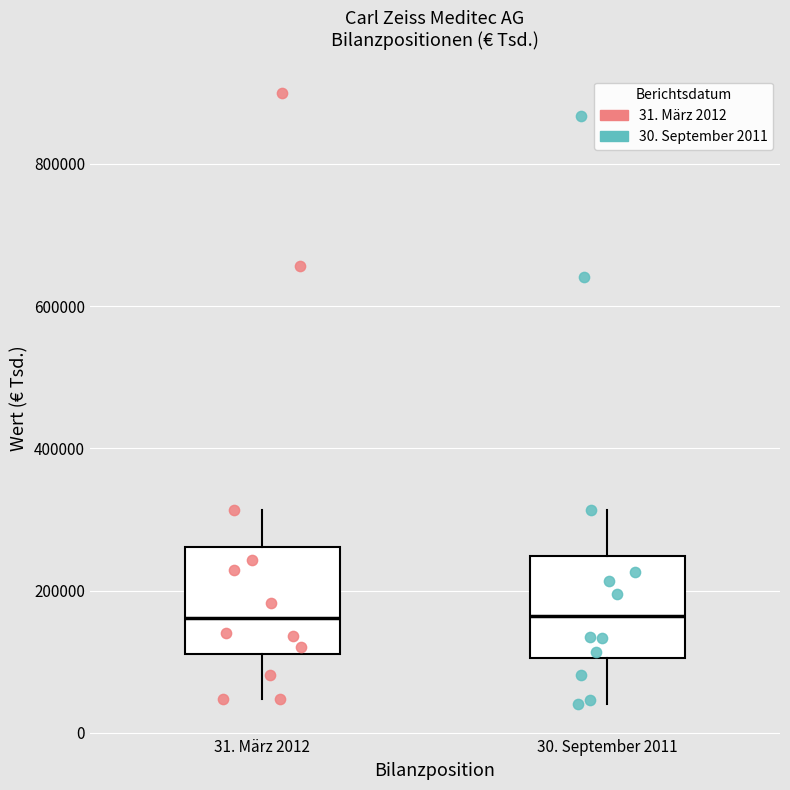

Where is the upper edge of the box for 30. September 2011 on the y-axis? The values are not printed on the chart, so give them approximately, as read against the axis.

240000